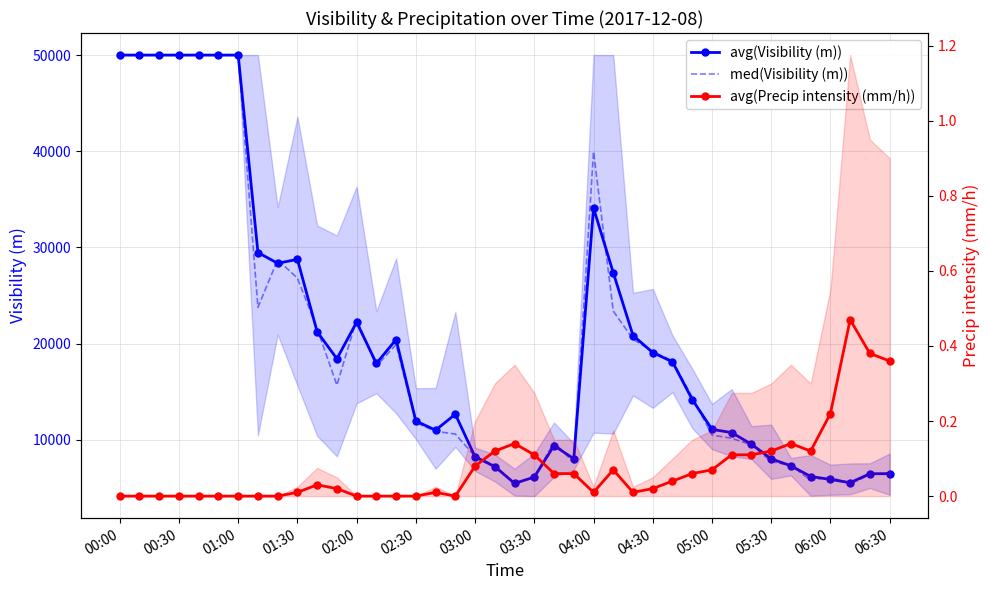

True or false: avg(Precip intensity (mm/h)) and avg(Visibility (m)) cross at least once.

False